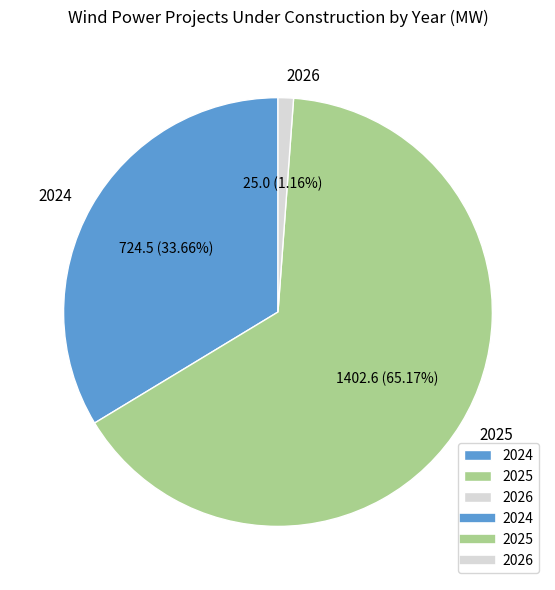

What is the smallest slice in the pie chart?

2026